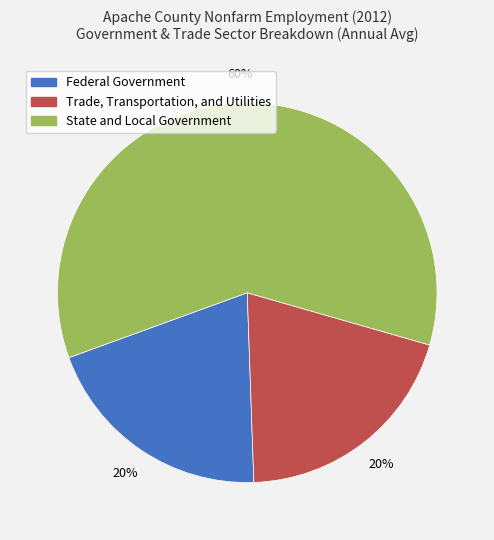

What is the largest slice in the pie chart?

State and Local Government